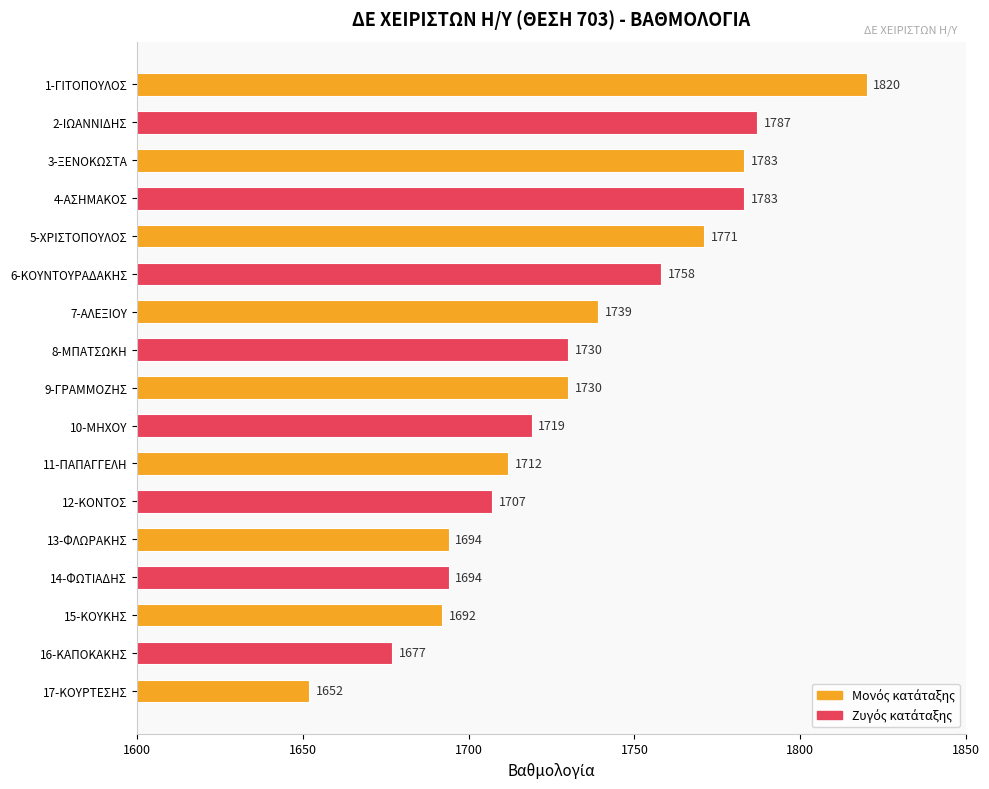

What is the average value?

1732